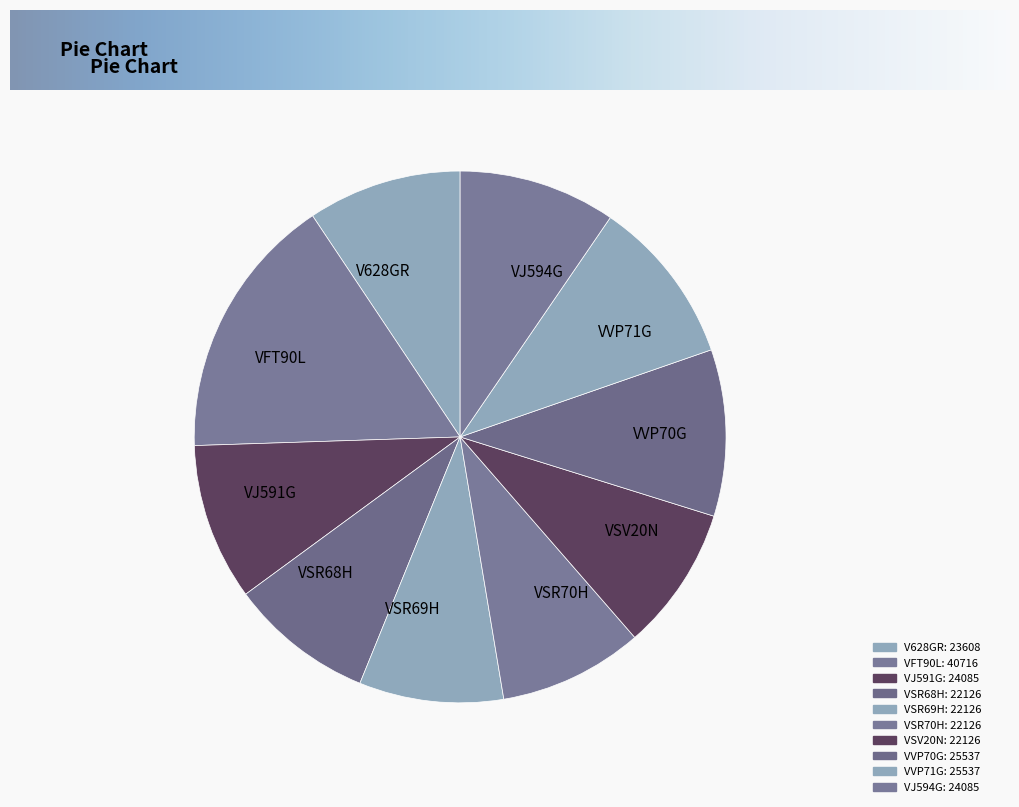

What is the largest slice in the pie chart?

VFT90L